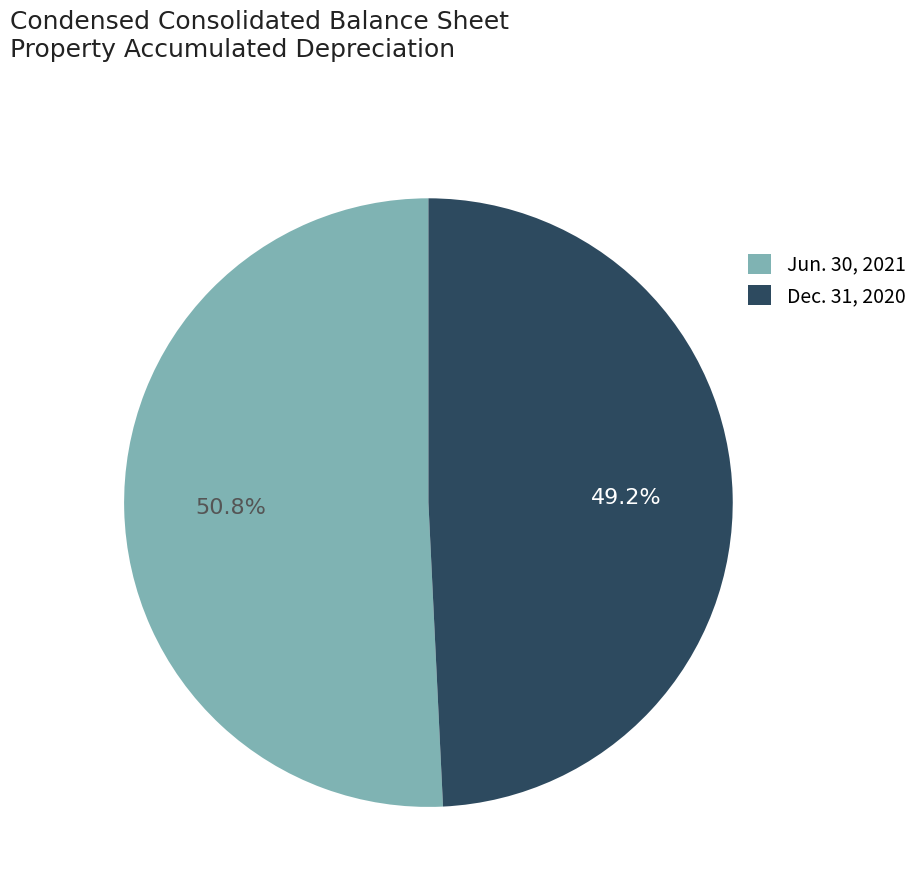

Combined, what portion of the pie is Jun. 30, 2021 and Dec. 31, 2020?

100.0%